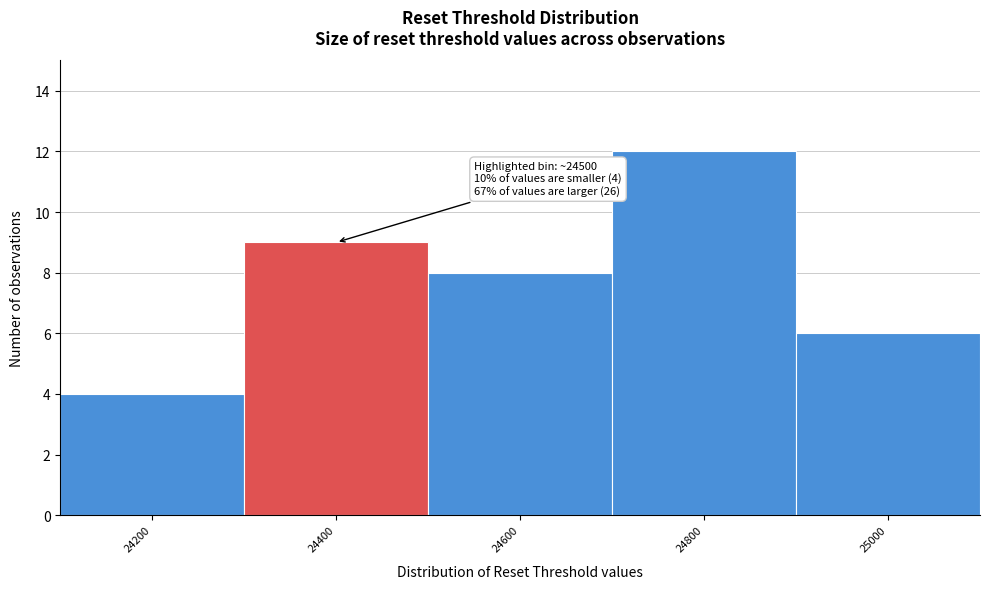

Reading left to right, transcribe all the data shown in this chart.

24200=4	24400=9	24600=8	24800=12	25000=6